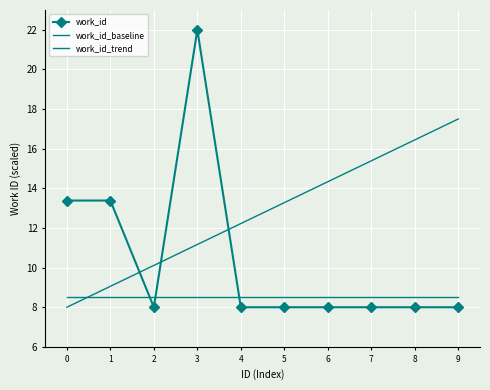

Between 7 and 2, which is larger?

7